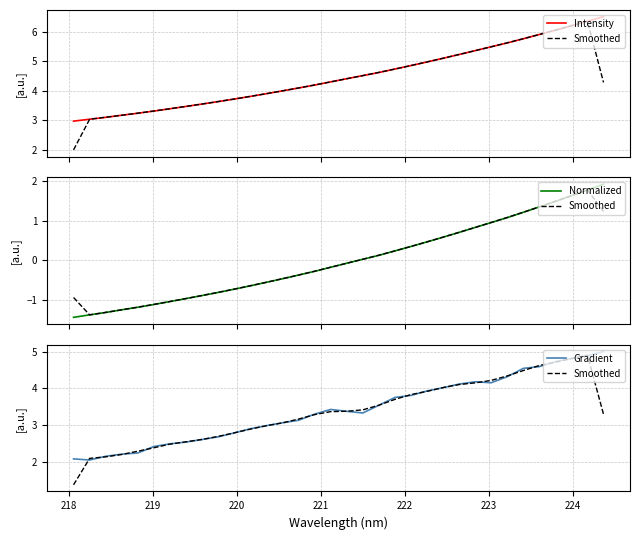

Is this an area chart (filled region under the line)?

No